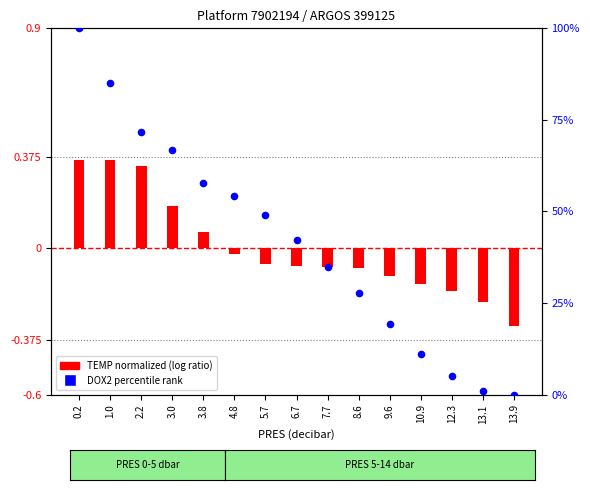

At which category is the sum across all series the highest?

0.2